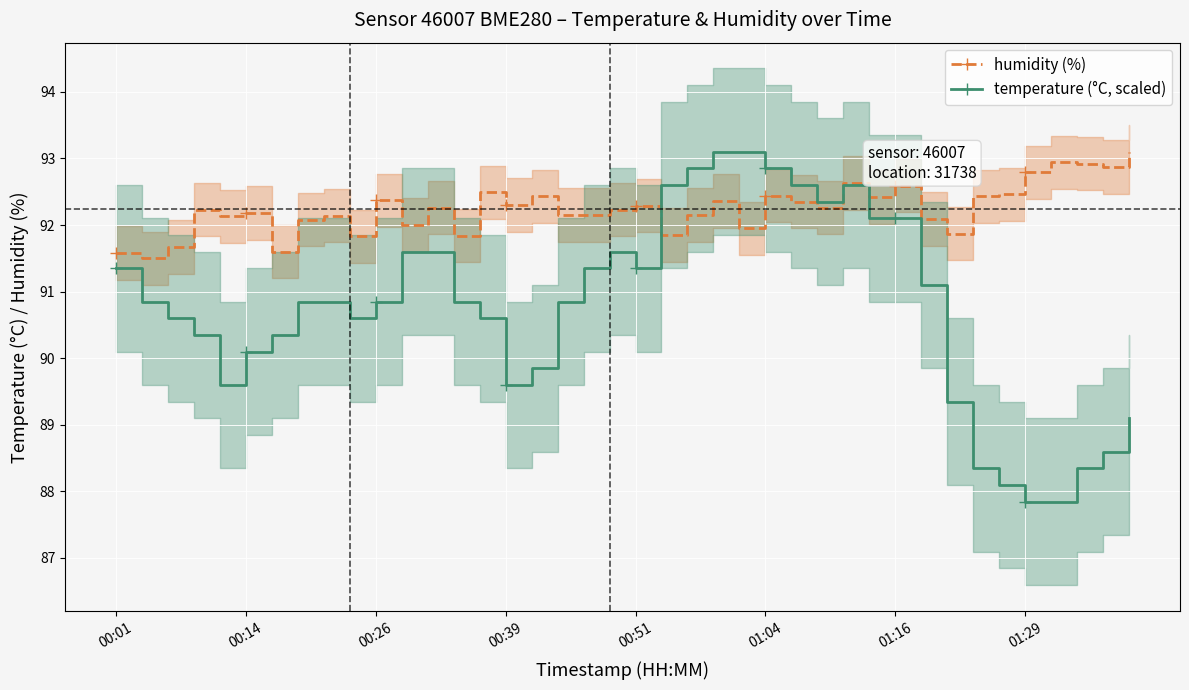

Where does the temperature (°C, scaled) series first go above 90?

00:01